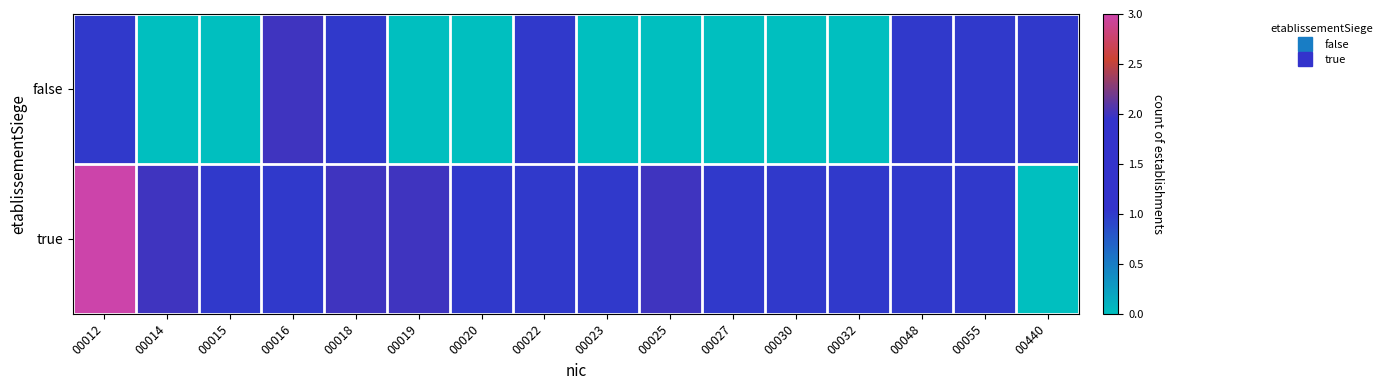

At how many categories does at least one series exceed 1?

6